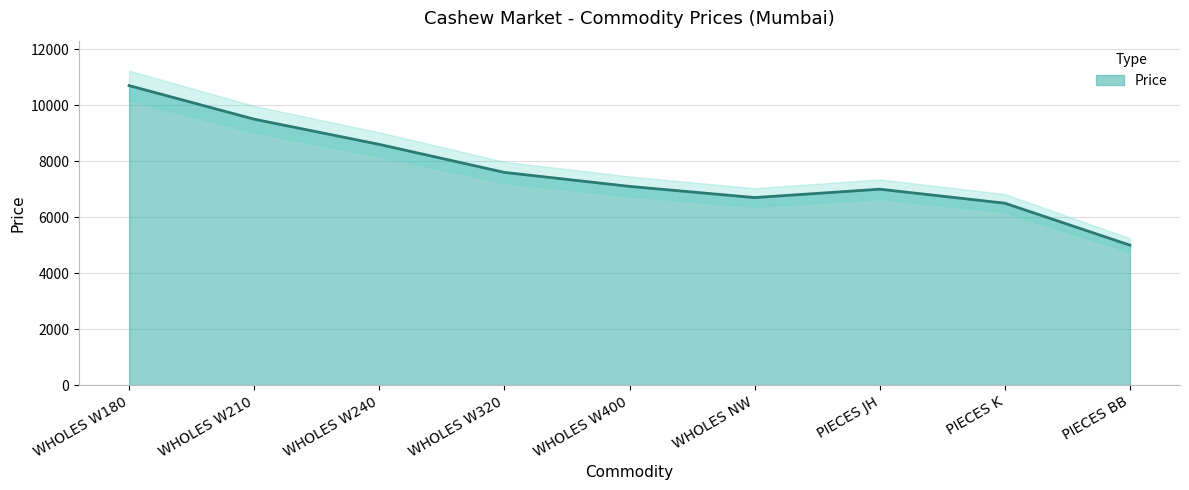

What is the average value?

7633